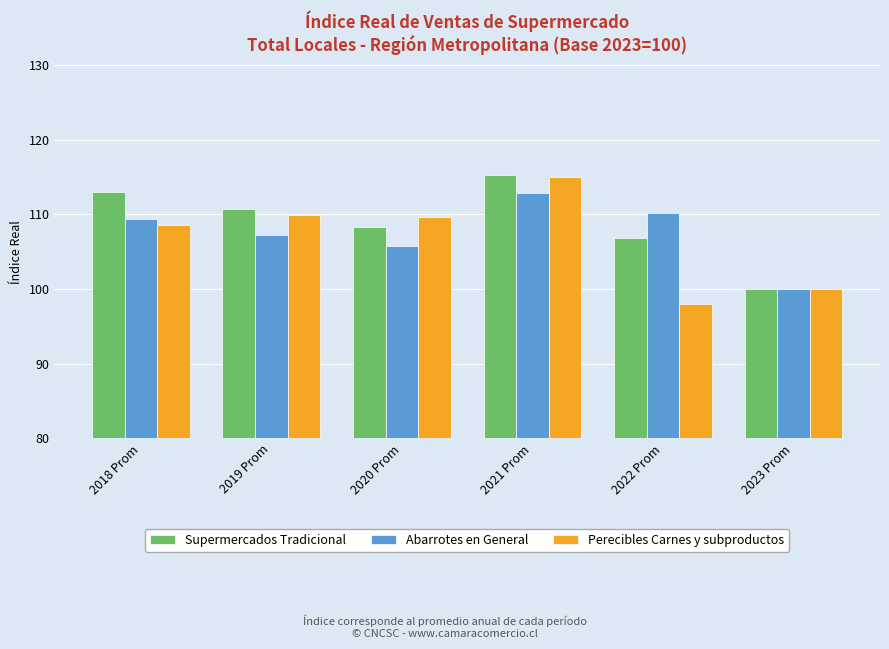

What is the difference between the highest and lowest values at 2018 Prom?

4.4